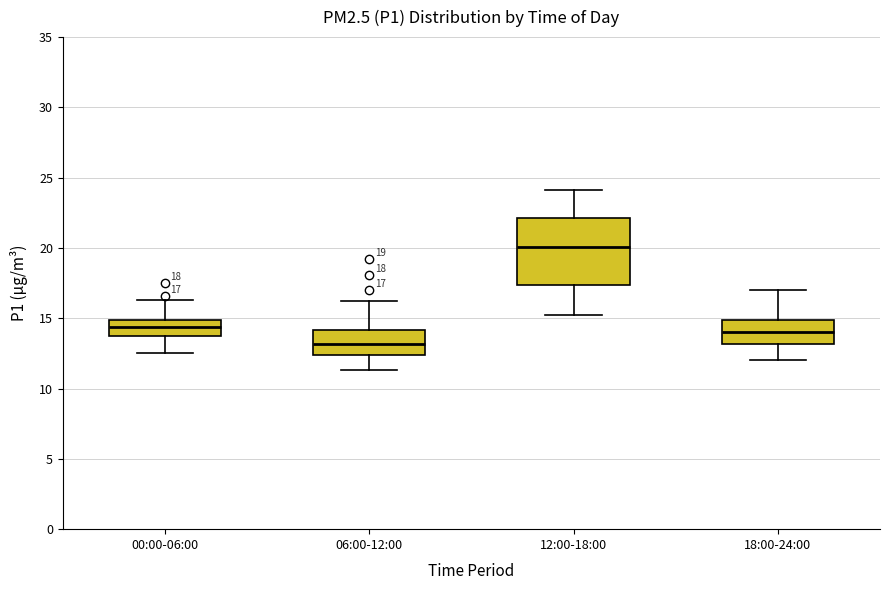

Which box's median line is the lowest?

06:00-12:00